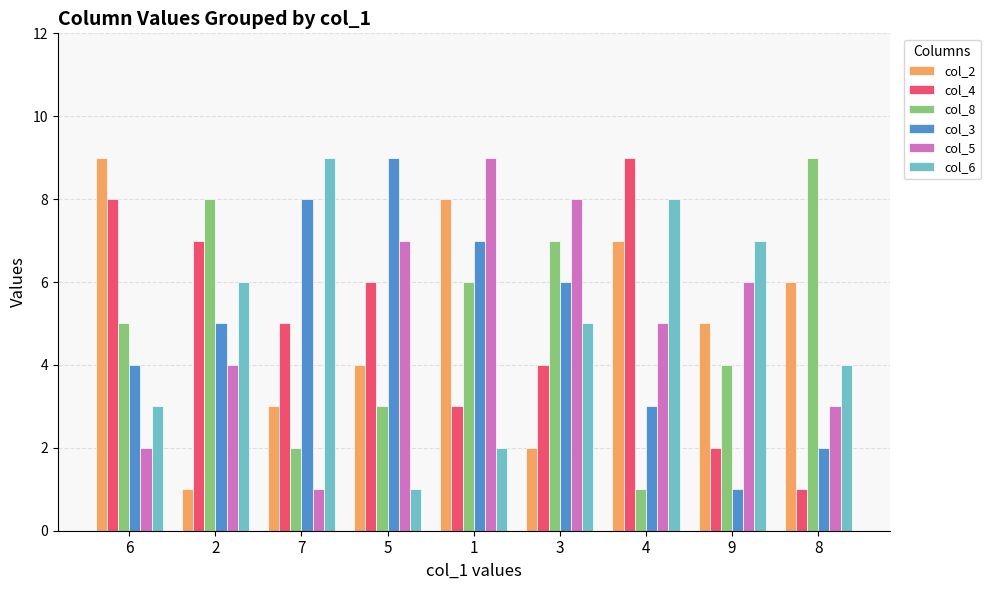

What is the sum of the col_8 values at 6 and 9?

9